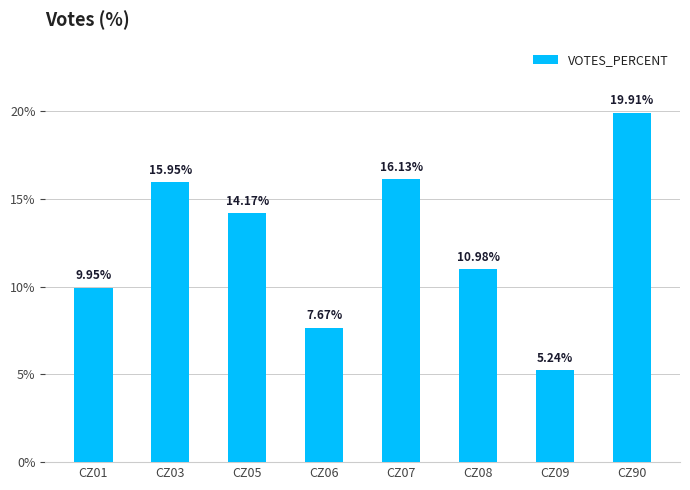

Approximately how many times larger is the value at CZ01 compared to CZ06?

1.3